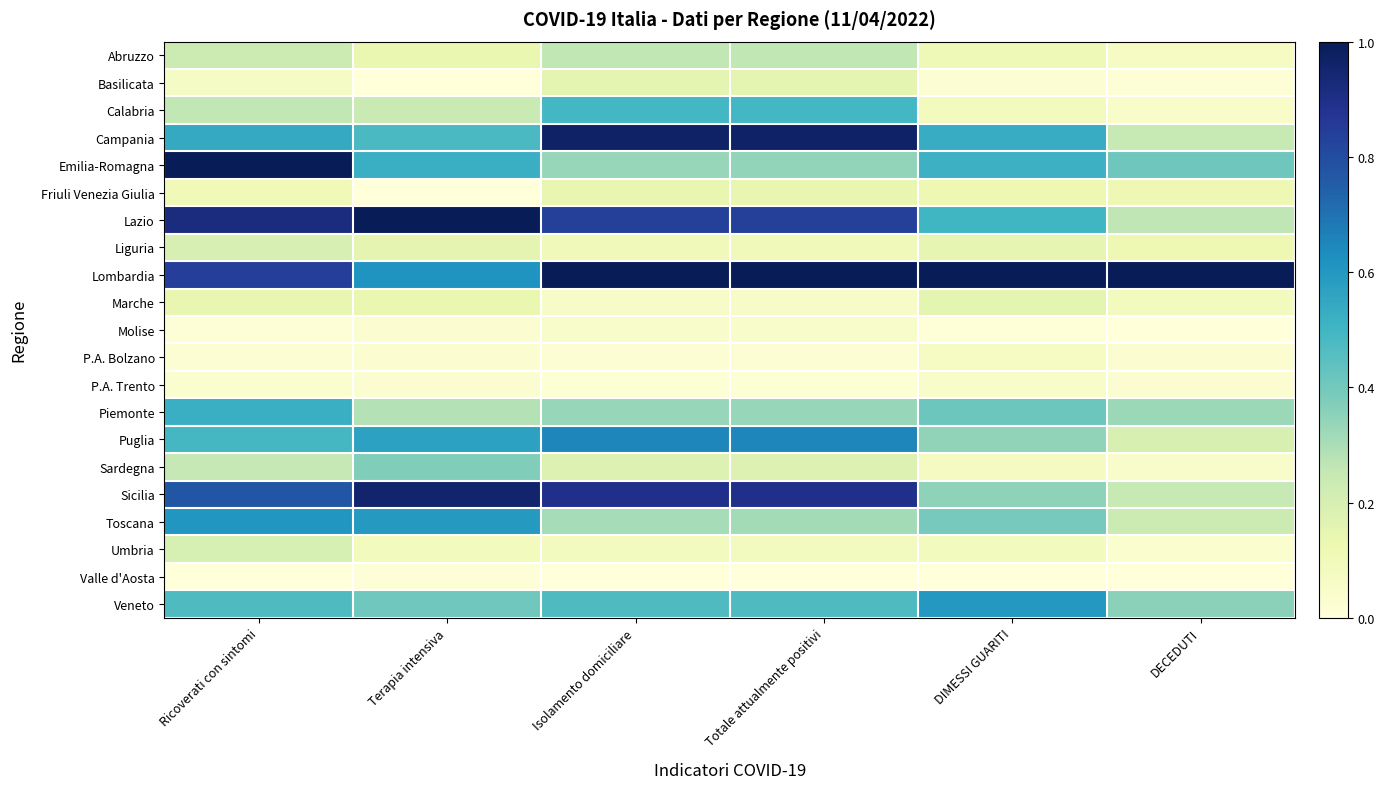

Reading left to right, what are all the values shown in this chart?

Abruzzo: Ricoverati con sintomi=0.2	Terapia intensiva=0.1	Isolamento domiciliare=0.3	Totale attualmente positivi=0.3	DIMESSI GUARITI=0.1	DECEDUTI=0.1
Basilicata: Ricoverati con sintomi=0.1	Terapia intensiva=0.0	Isolamento domiciliare=0.2	Totale attualmente positivi=0.2	DIMESSI GUARITI=0.0	DECEDUTI=0.0
Calabria: Ricoverati con sintomi=0.3	Terapia intensiva=0.2	Isolamento domiciliare=0.5	Totale attualmente positivi=0.5	DIMESSI GUARITI=0.1	DECEDUTI=0.0
Campania: Ricoverati con sintomi=0.5	Terapia intensiva=0.5	Isolamento domiciliare=1.0	Totale attualmente positivi=1.0	DIMESSI GUARITI=0.5	DECEDUTI=0.2
Emilia-Romagna: Ricoverati con sintomi=1.0	Terapia intensiva=0.5	Isolamento domiciliare=0.3	Totale attualmente positivi=0.3	DIMESSI GUARITI=0.5	DECEDUTI=0.4
Friuli Venezia Giulia: Ricoverati con sintomi=0.1	Terapia intensiva=0.0	Isolamento domiciliare=0.1	Totale attualmente positivi=0.1	DIMESSI GUARITI=0.1	DECEDUTI=0.1
Lazio: Ricoverati con sintomi=0.9	Terapia intensiva=1.0	Isolamento domiciliare=0.8	Totale attualmente positivi=0.8	DIMESSI GUARITI=0.5	DECEDUTI=0.3
Liguria: Ricoverati con sintomi=0.2	Terapia intensiva=0.1	Isolamento domiciliare=0.1	Totale attualmente positivi=0.1	DIMESSI GUARITI=0.1	DECEDUTI=0.1
Lombardia: Ricoverati con sintomi=0.8	Terapia intensiva=0.6	Isolamento domiciliare=1.0	Totale attualmente positivi=1.0	DIMESSI GUARITI=1.0	DECEDUTI=1.0
Marche: Ricoverati con sintomi=0.1	Terapia intensiva=0.1	Isolamento domiciliare=0.1	Totale attualmente positivi=0.1	DIMESSI GUARITI=0.2	DECEDUTI=0.1
Molise: Ricoverati con sintomi=0.0	Terapia intensiva=0.0	Isolamento domiciliare=0.0	Totale attualmente positivi=0.0	DIMESSI GUARITI=0.0	DECEDUTI=0.0
P.A. Bolzano: Ricoverati con sintomi=0.0	Terapia intensiva=0.0	Isolamento domiciliare=0.0	Totale attualmente positivi=0.0	DIMESSI GUARITI=0.1	DECEDUTI=0.0
P.A. Trento: Ricoverati con sintomi=0.0	Terapia intensiva=0.0	Isolamento domiciliare=0.0	Totale attualmente positivi=0.0	DIMESSI GUARITI=0.0	DECEDUTI=0.0
Piemonte: Ricoverati con sintomi=0.5	Terapia intensiva=0.3	Isolamento domiciliare=0.3	Totale attualmente positivi=0.3	DIMESSI GUARITI=0.4	DECEDUTI=0.3
Puglia: Ricoverati con sintomi=0.5	Terapia intensiva=0.6	Isolamento domiciliare=0.6	Totale attualmente positivi=0.6	DIMESSI GUARITI=0.3	DECEDUTI=0.2
Sardegna: Ricoverati con sintomi=0.3	Terapia intensiva=0.4	Isolamento domiciliare=0.2	Totale attualmente positivi=0.2	DIMESSI GUARITI=0.1	DECEDUTI=0.0
Sicilia: Ricoverati con sintomi=0.8	Terapia intensiva=1.0	Isolamento domiciliare=0.9	Totale attualmente positivi=0.9	DIMESSI GUARITI=0.4	DECEDUTI=0.2
Toscana: Ricoverati con sintomi=0.6	Terapia intensiva=0.6	Isolamento domiciliare=0.3	Totale attualmente positivi=0.3	DIMESSI GUARITI=0.4	DECEDUTI=0.2
Umbria: Ricoverati con sintomi=0.2	Terapia intensiva=0.1	Isolamento domiciliare=0.1	Totale attualmente positivi=0.1	DIMESSI GUARITI=0.1	DECEDUTI=0.0
Valle d'Aosta: Ricoverati con sintomi=0.0	Terapia intensiva=0.0	Isolamento domiciliare=0.0	Totale attualmente positivi=0.0	DIMESSI GUARITI=0.0	DECEDUTI=0.0
Veneto: Ricoverati con sintomi=0.5	Terapia intensiva=0.4	Isolamento domiciliare=0.5	Totale attualmente positivi=0.5	DIMESSI GUARITI=0.6	DECEDUTI=0.4